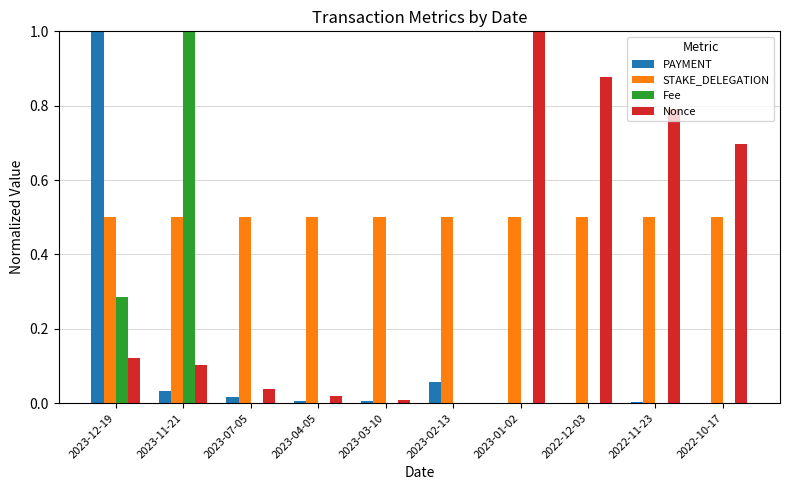

At which label does Nonce reach its peak?

2023-01-02